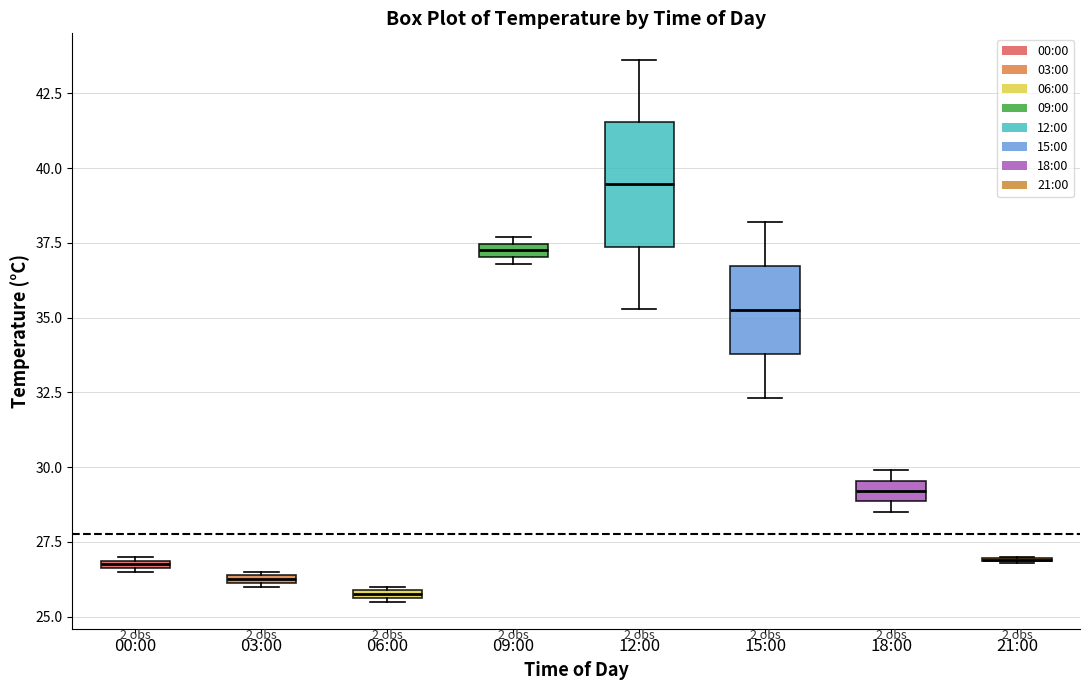

Where is the upper edge of the box for 09:00 on the y-axis? The values are not printed on the chart, so give them approximately, as read against the axis.

37.5